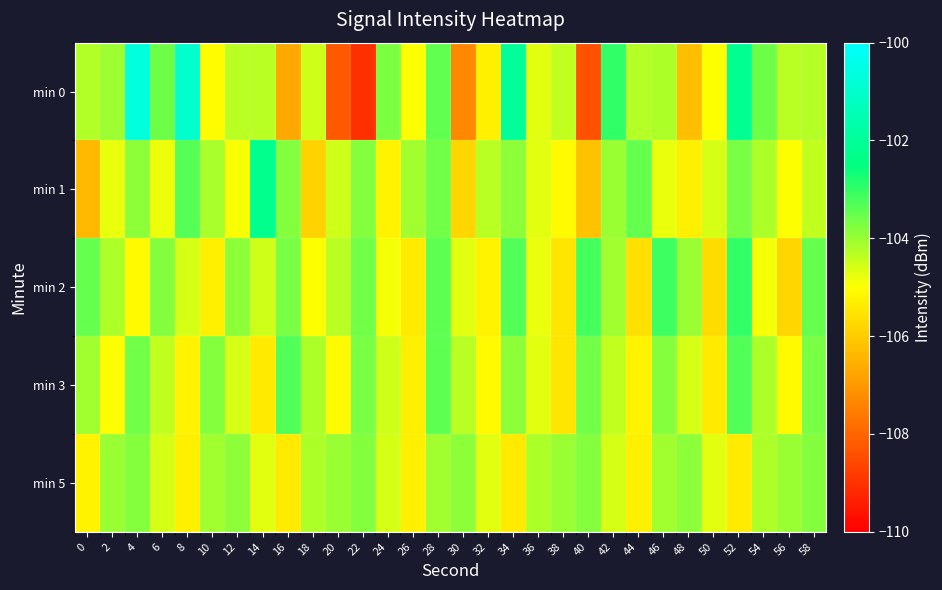

At 34, list the series in order from smallest to largest.

min 5, min 1, min 3, min 2, min 0